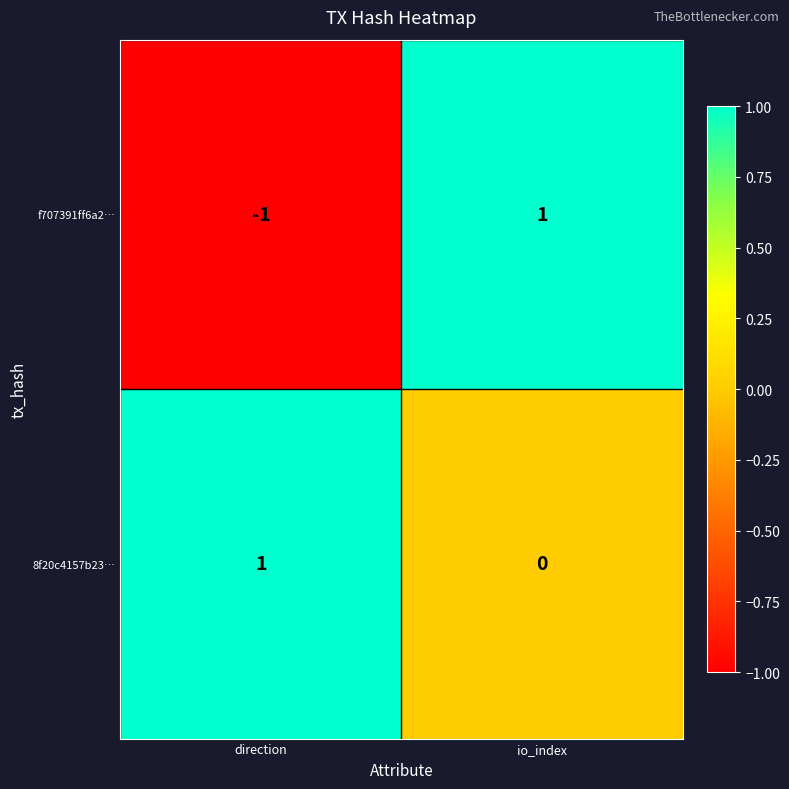

At which category is the sum across all series the highest?

io_index